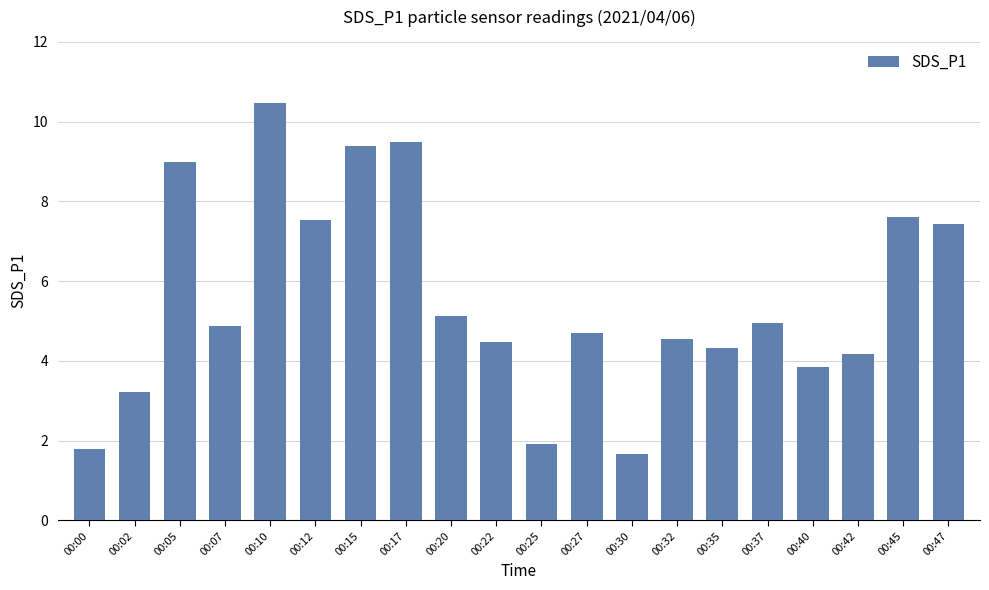

Which has a higher value, 00:47 or 00:22?

00:47